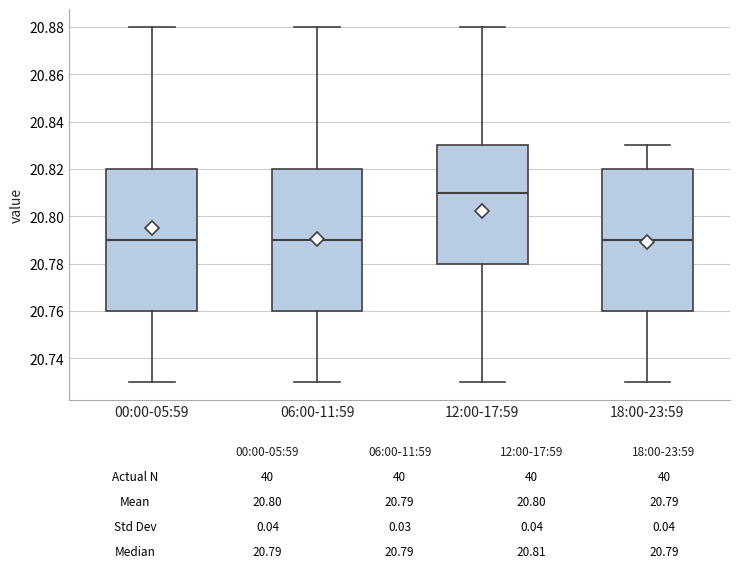

Which box's median line is the highest?

12:00-17:59